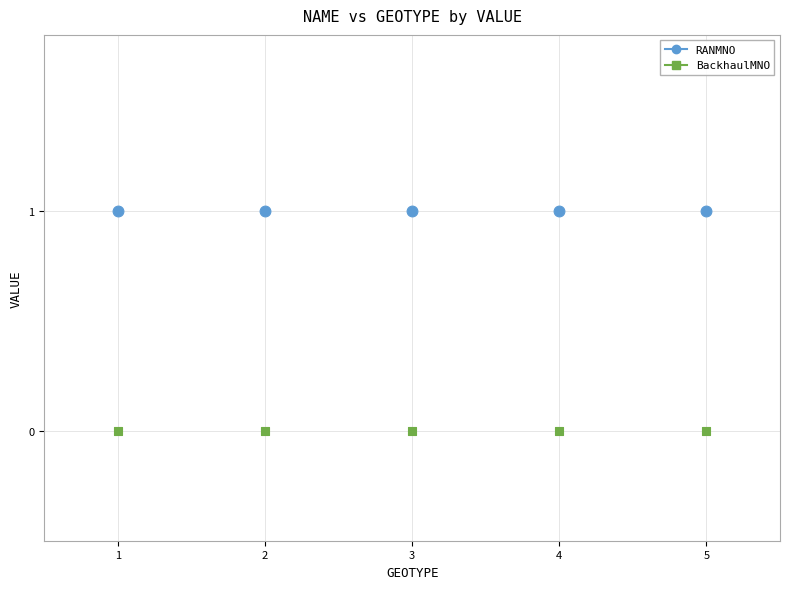

Which series reaches the minimum Y coordinate?

BackhaulMNO